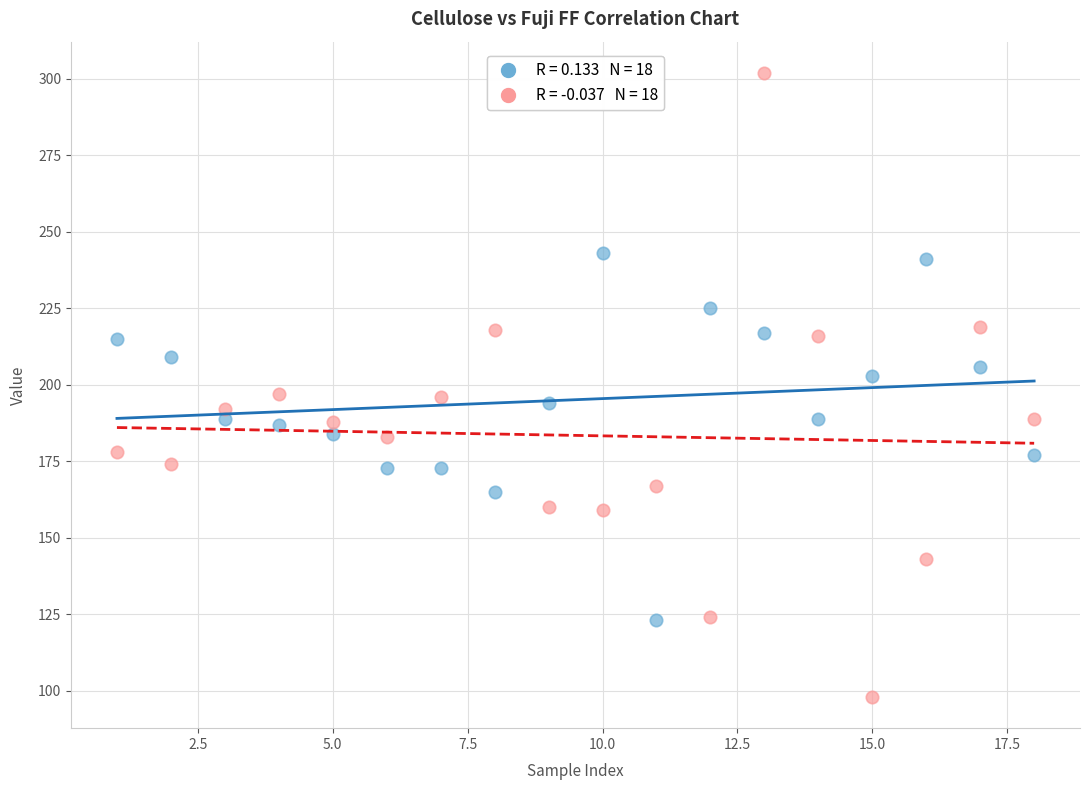

Across all data points, what is the range of X values (max minus min)?

17